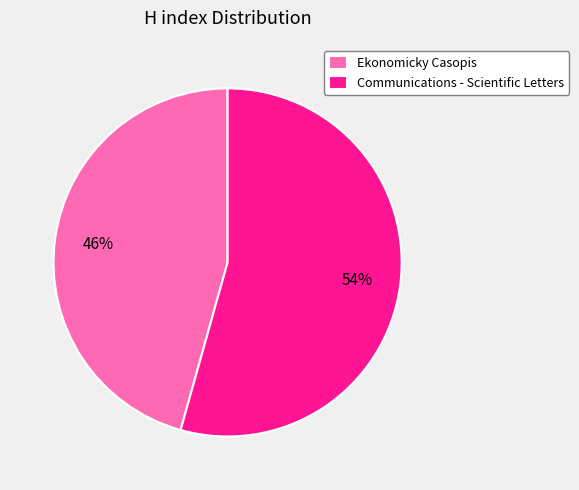

What percentage is the Ekonomicky Casopis slice, to the nearest percent?

46%